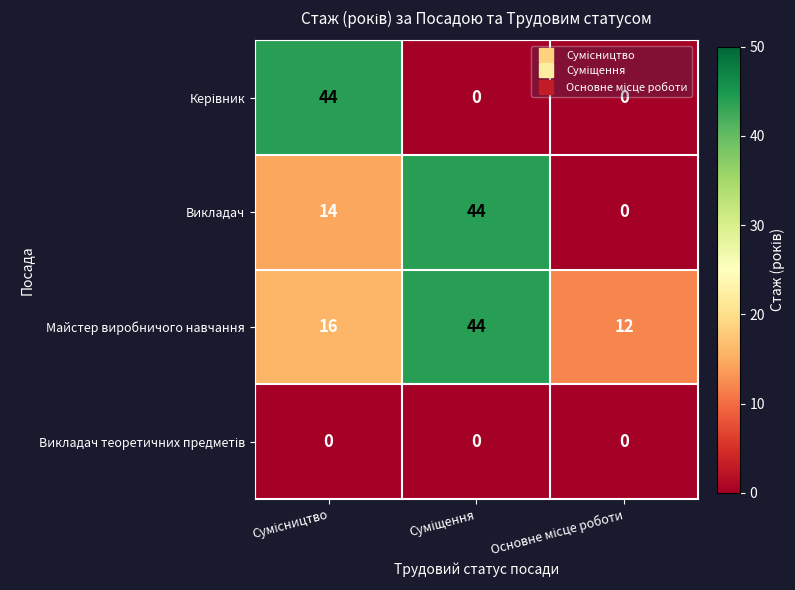

Count the Викладач values in the range 0 to 44.

3